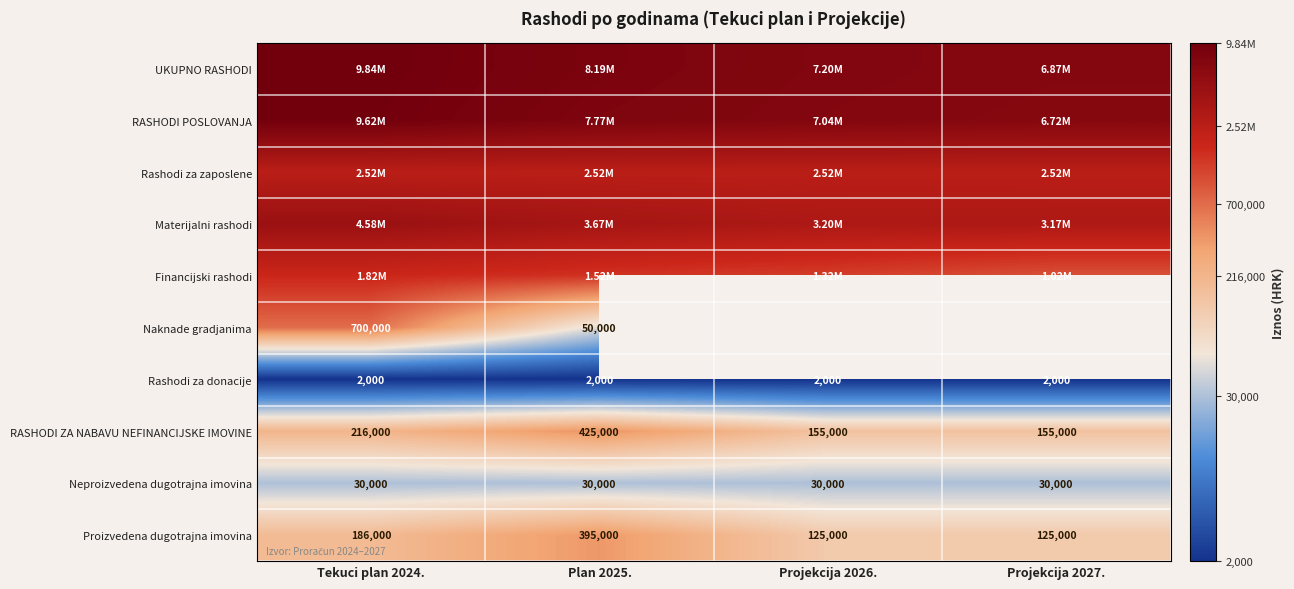

Is the value of Proizvedena dugotrajna imovina at Tekuci plan 2024. greater than the value of Naknade gradjanima at Tekuci plan 2024.?

No